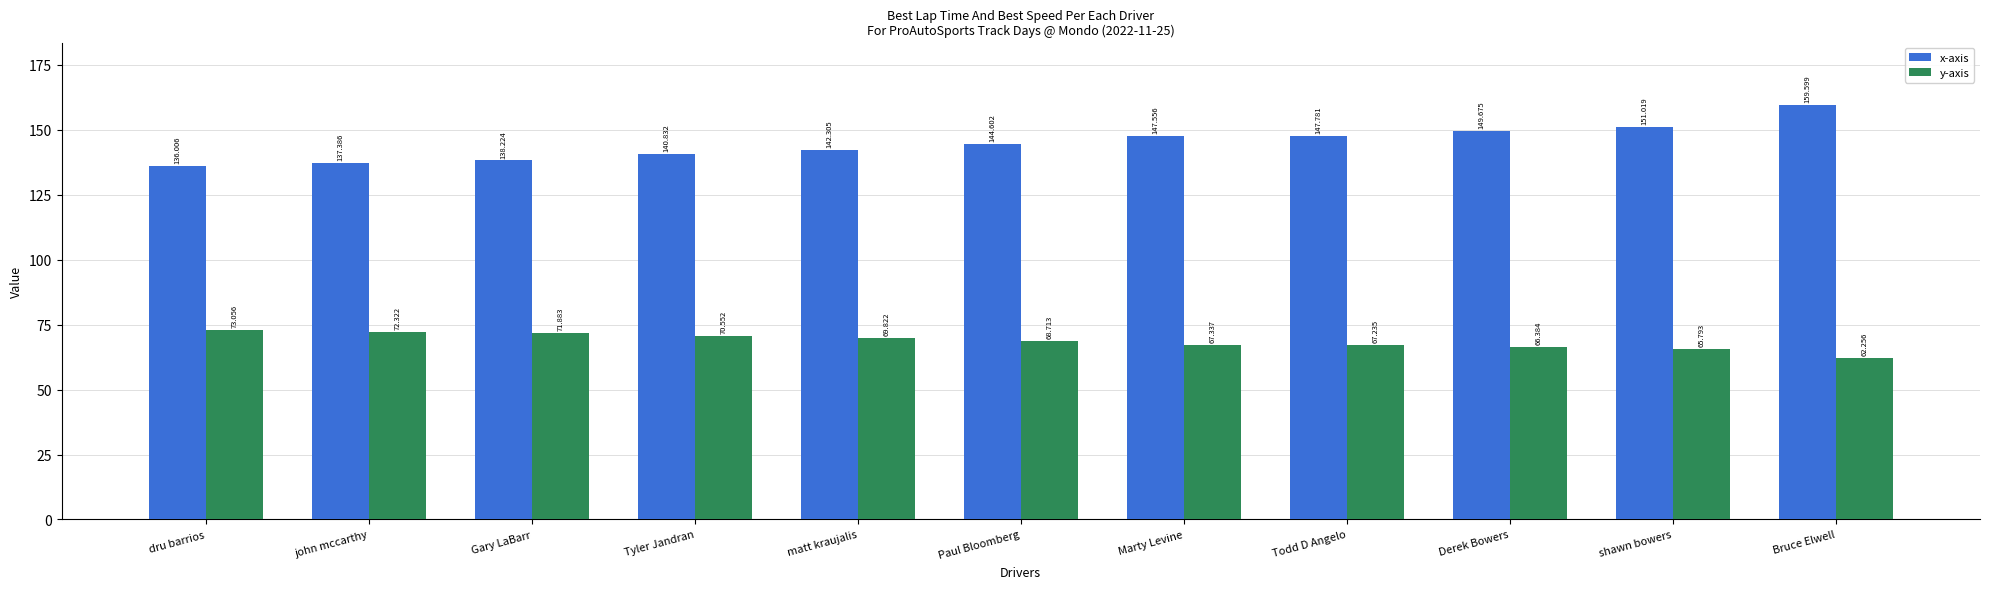

At which category does the chart reach its peak across all series?

Bruce Elwell